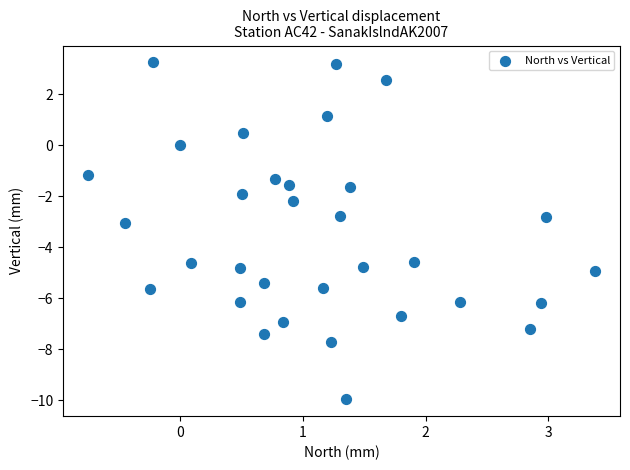

What is the range of X values (max minus min)?

4.1